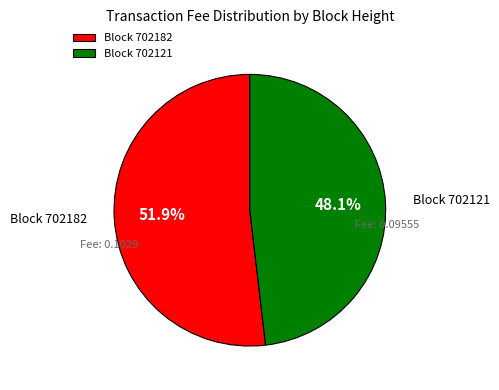

Does any single category account for the majority?

Yes